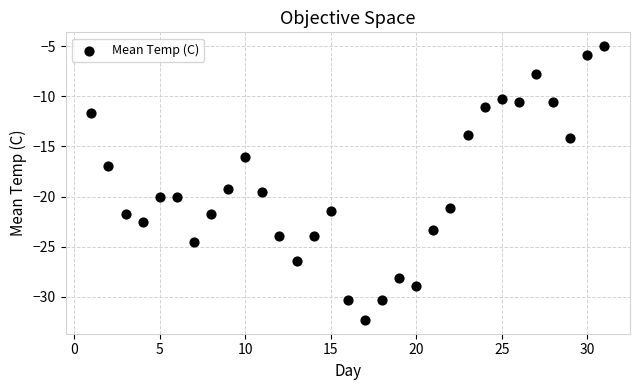

What is the range of X values (max minus min)?

30.0